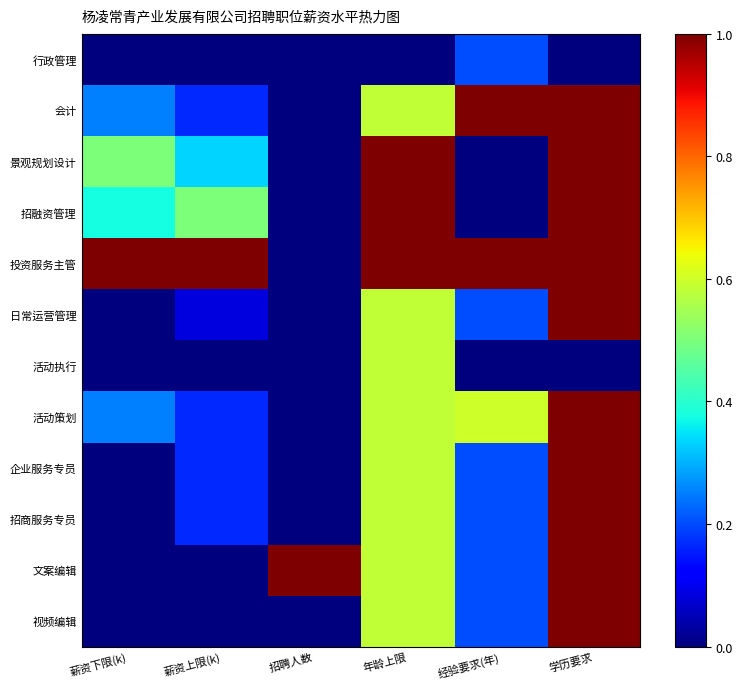

What is the total value across all series at 学历要求?

10.0